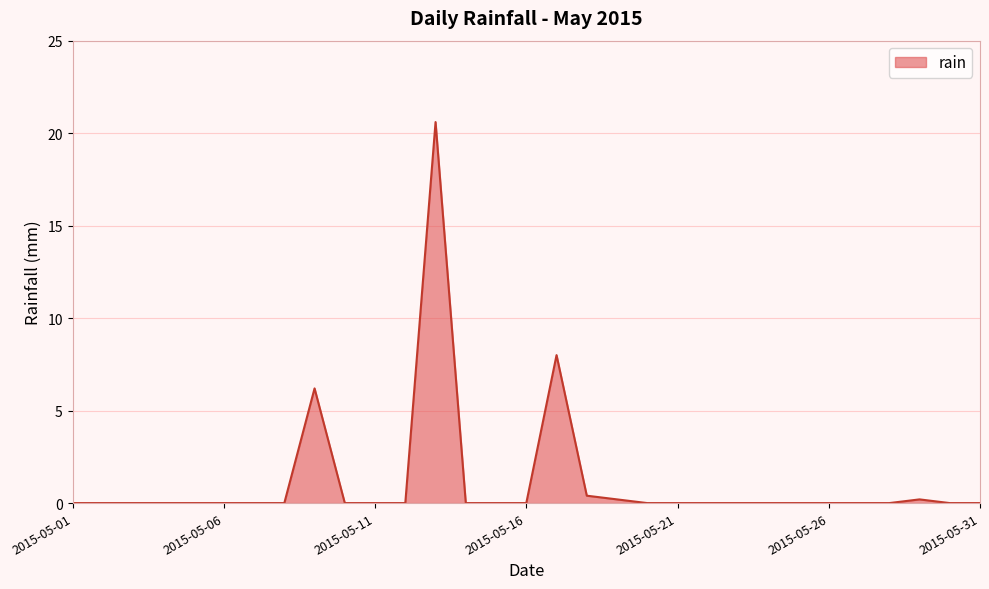

What is the difference between the maximum and minimum values?

20.6